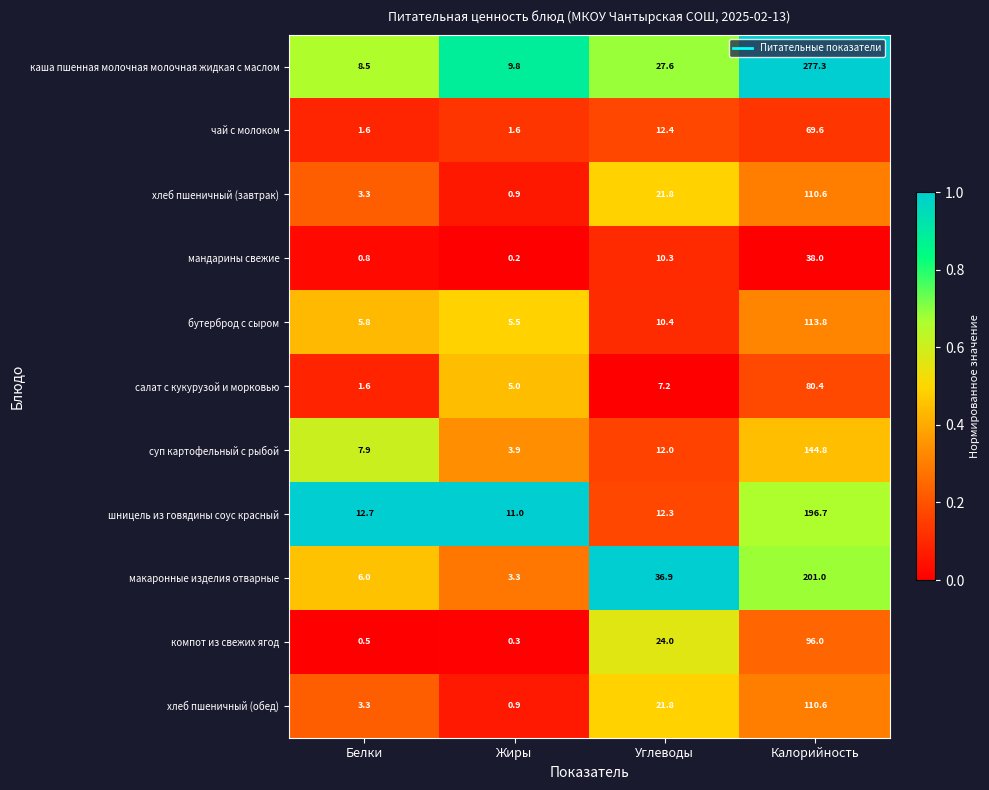

What is the difference between the highest and lowest values at Калорийность?

239.3